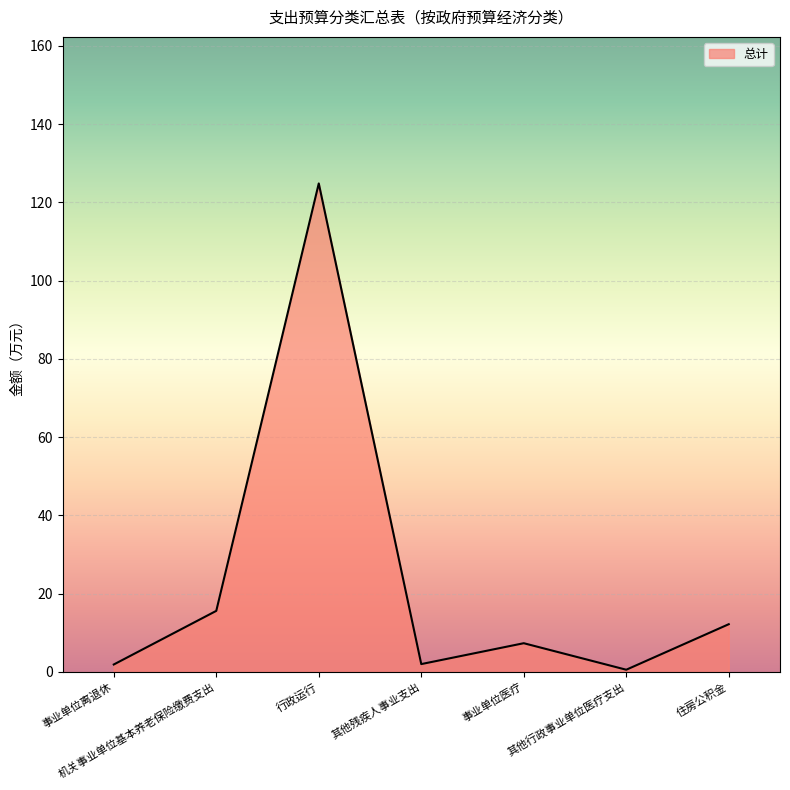

What is the average value?

23.5